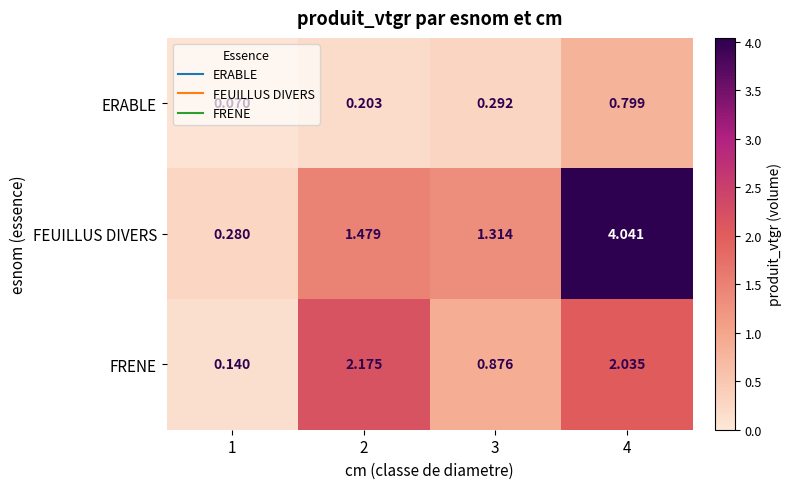

Which series changed the most between 2 and 3?

FRENE